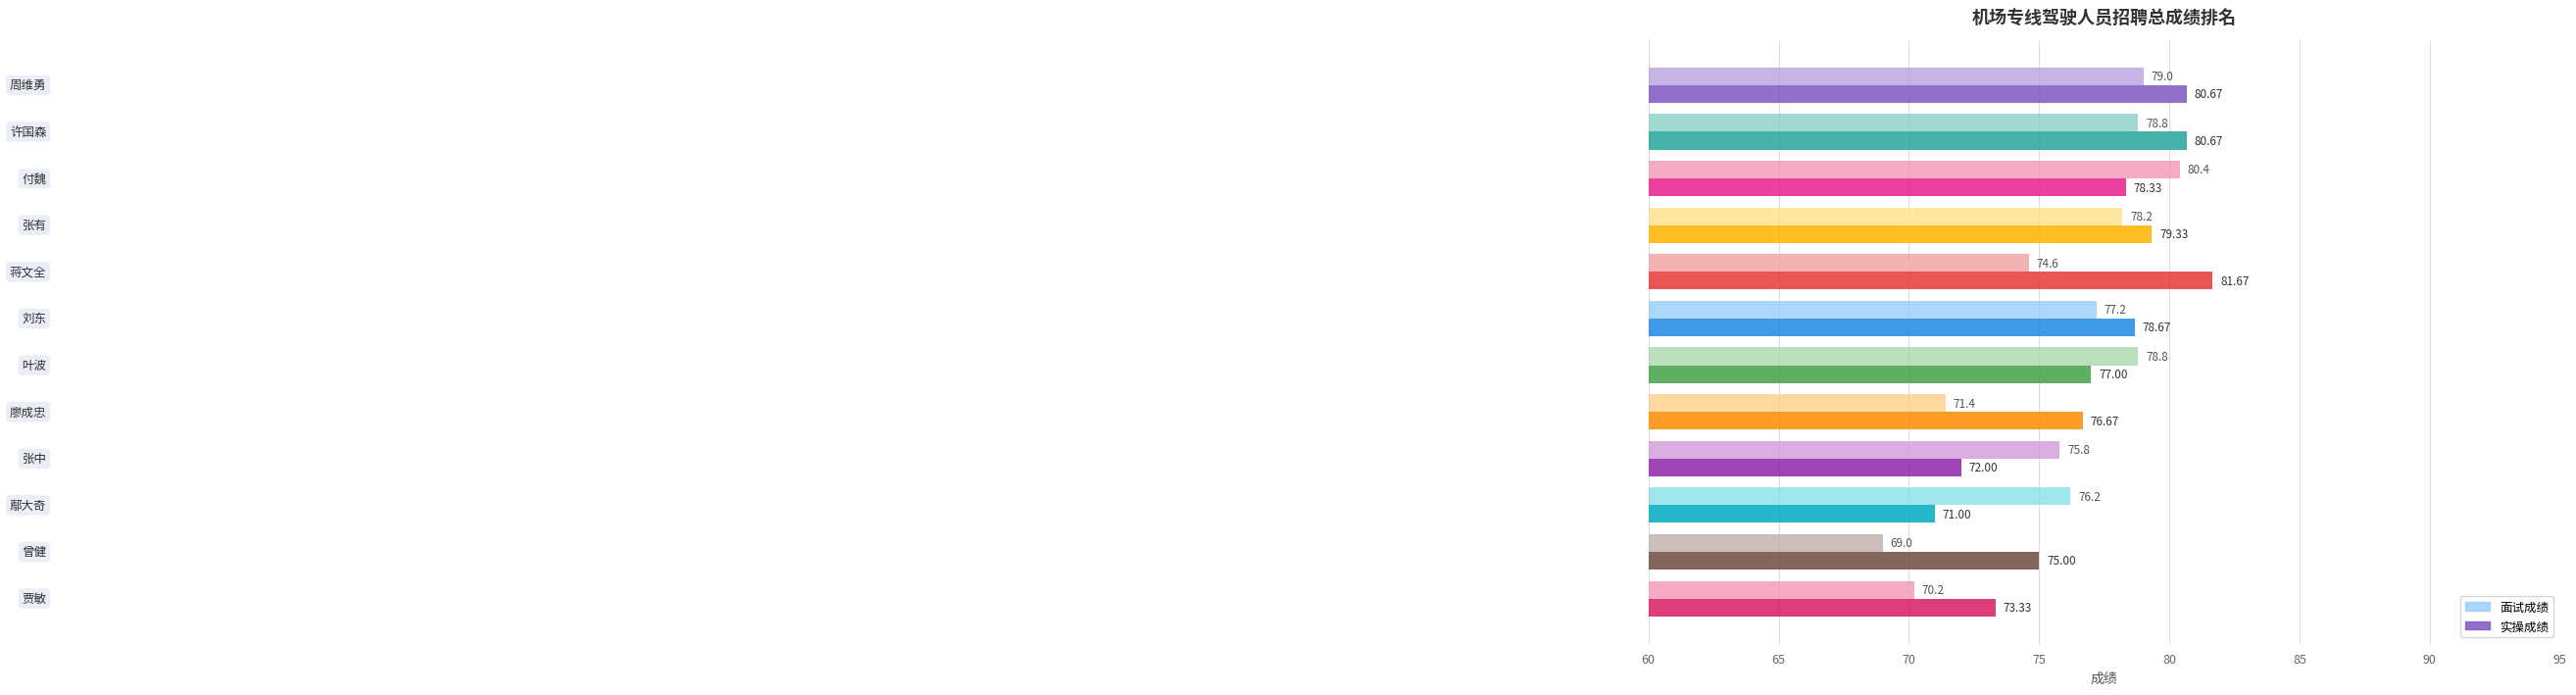

What is the average value of the 面试成绩 series?

75.8